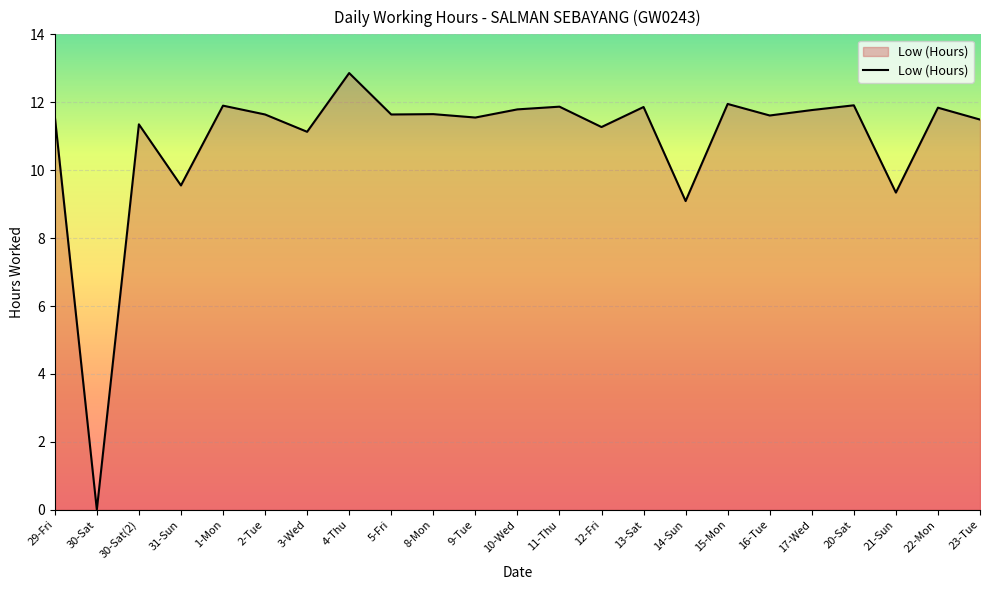

What is the change in value from 30-Sat(2) to 22-Mon?

+0.5